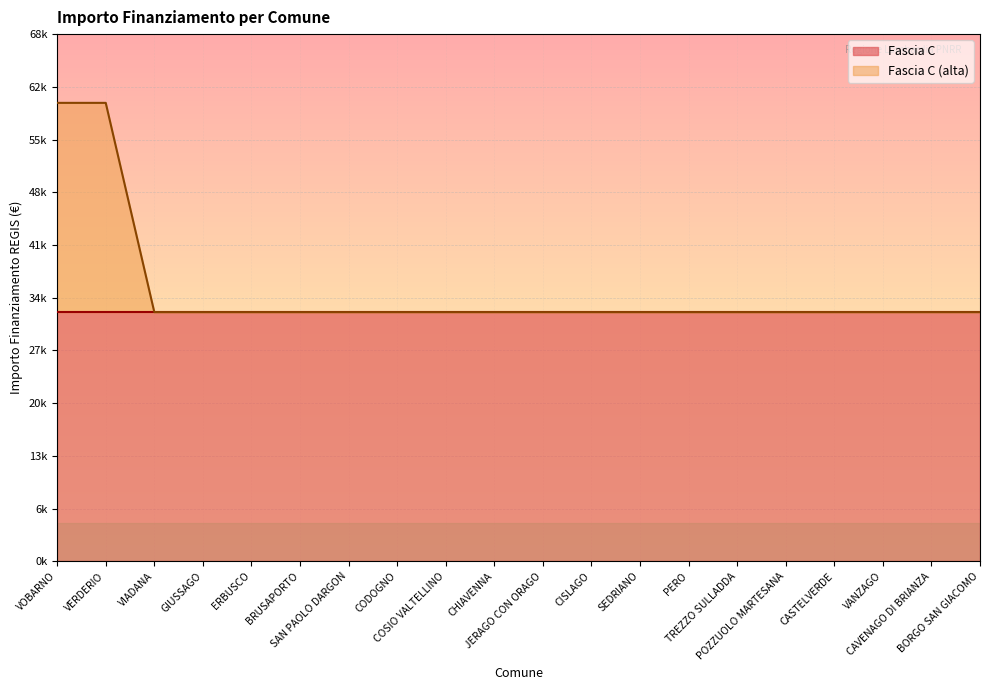

List the labels in order of value, largest first.

VOBARNO, VERDERIO, VIADANA, GIUSSAGO, ERBUSCO, BRUSAPORTO, SAN PAOLO DARGON, CODOGNO, COSIO VALTELLINO, CHIAVENNA, JERAGO CON ORAGO, CISLAGO, SEDRIANO, PERO, TREZZO SULLADDA, POZZUOLO MARTESANA, CASTELVERDE, VANZAGO, CAVENAGO DI BRIANZA, BORGO SAN GIACOMO